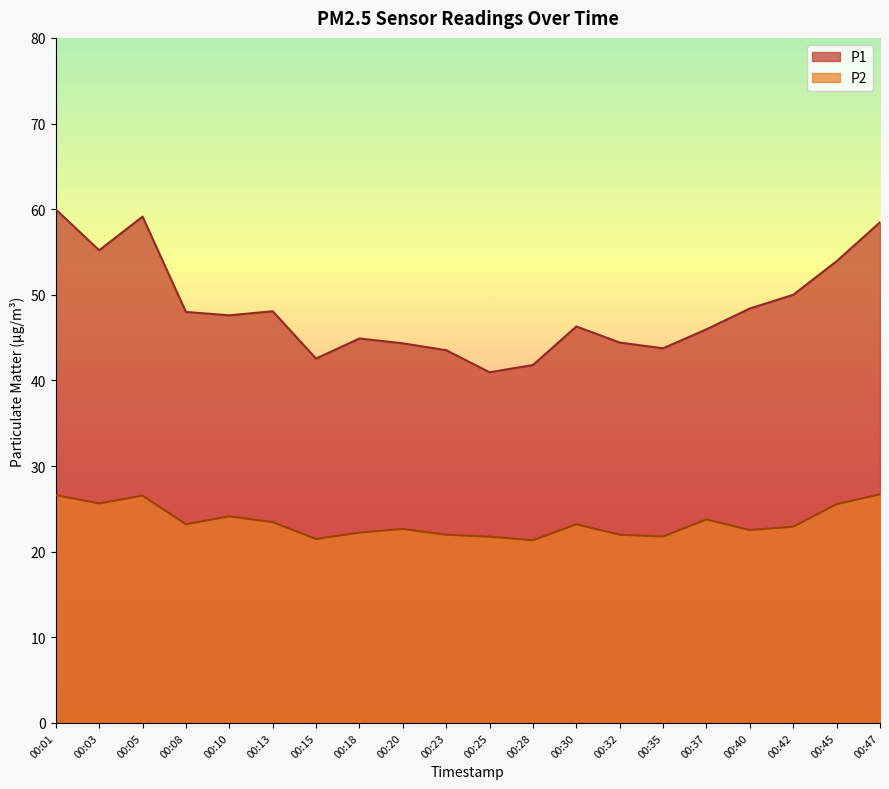

How many data points in P1 are above 47?

10